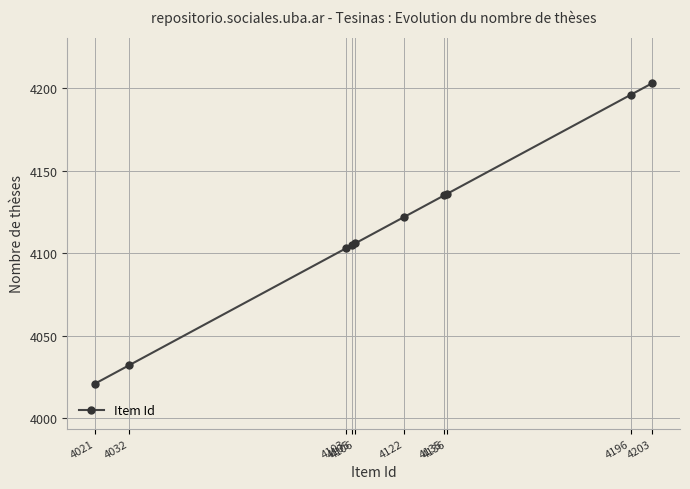

Does the chart display data point markers on the line(s)?

Yes